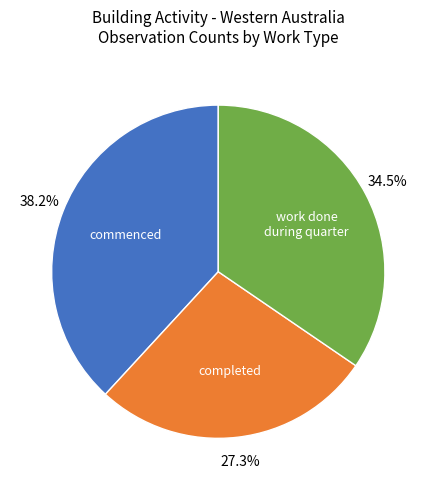

Does any single category account for the majority?

No